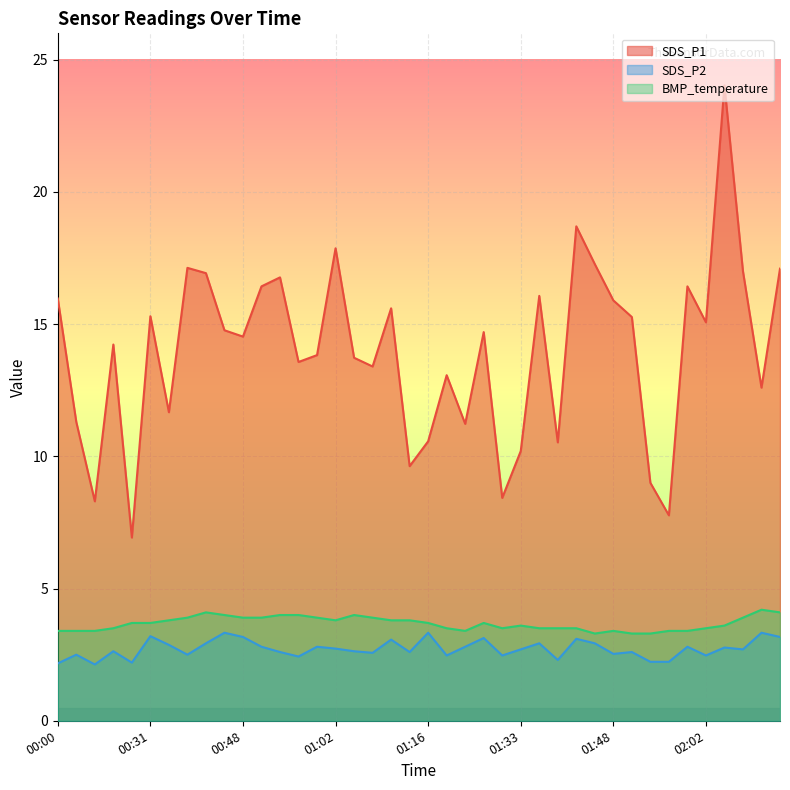

What is the sum of the BMP_temperature values at 00:45 and 01:25?

7.4